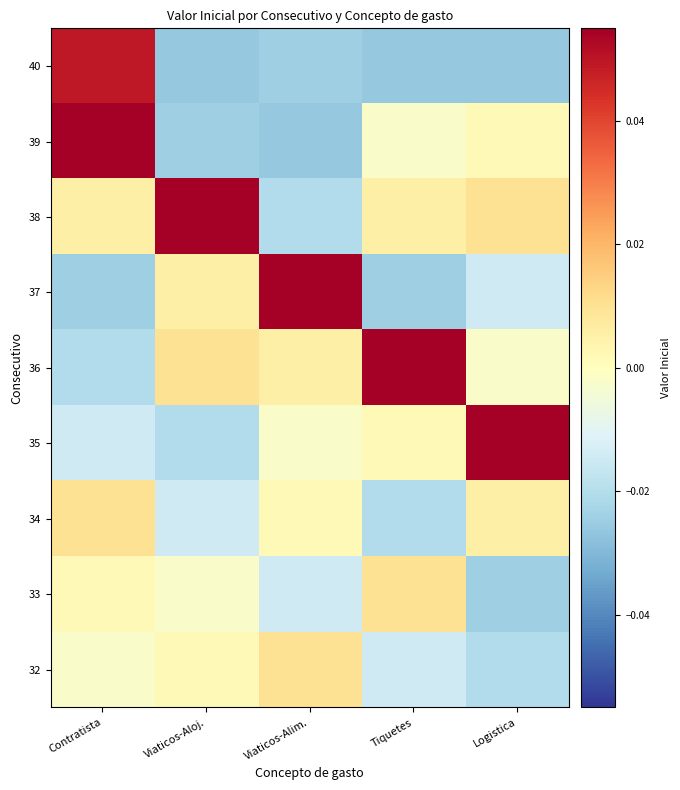

Which has a higher value, Viaticos-Alim. or Contratista?

Viaticos-Alim.